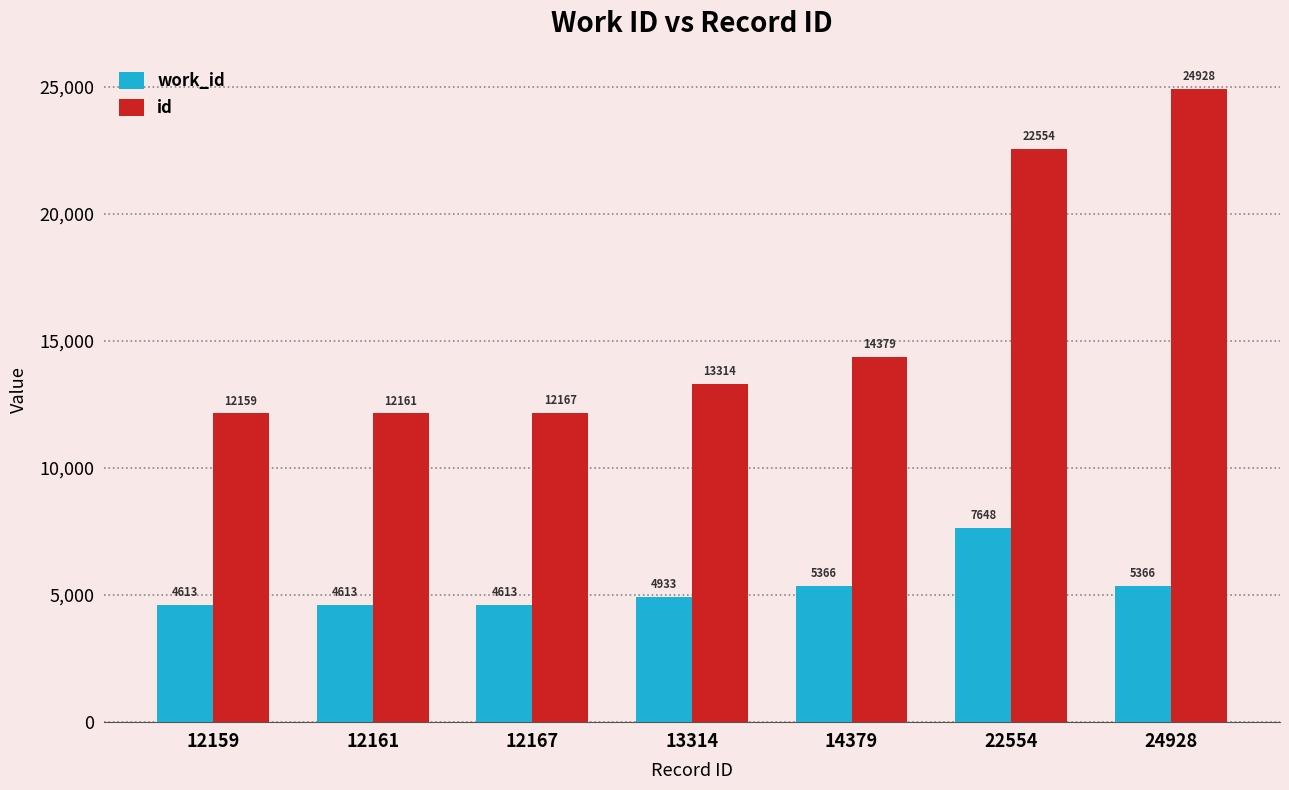

How many work_id values are between 4613 and 5366?

6